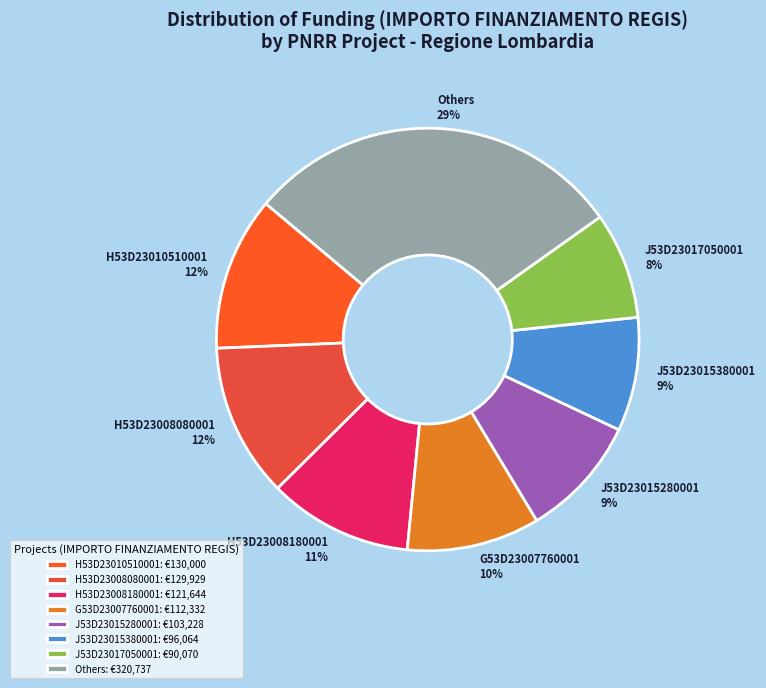

How many slices are in this pie chart?

8